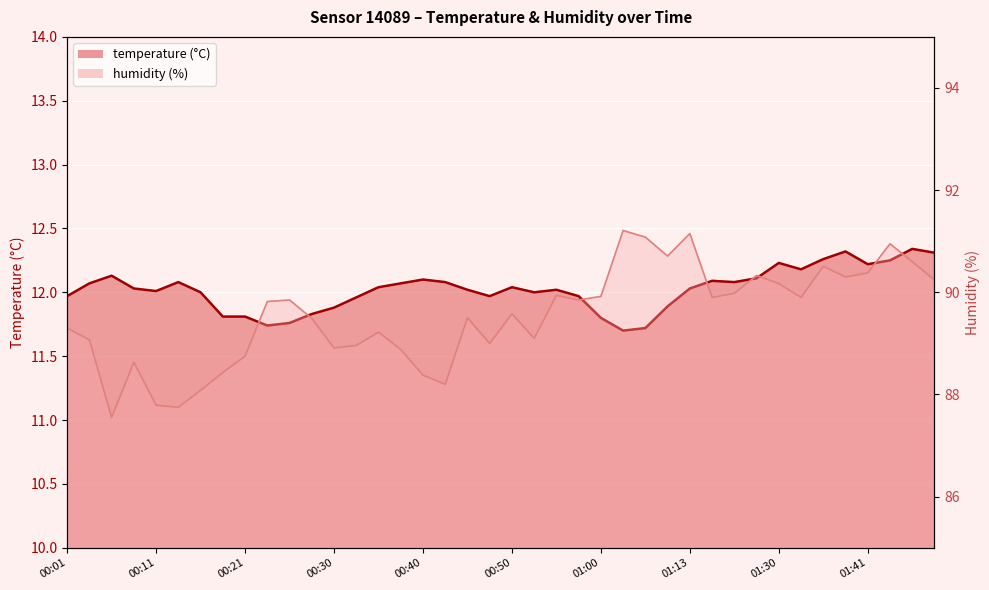

At which category is the sum across all series the highest?

37